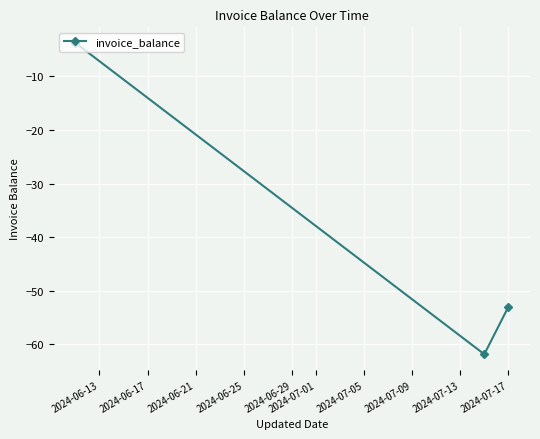

What is the difference between the maximum and minimum values?

58.1